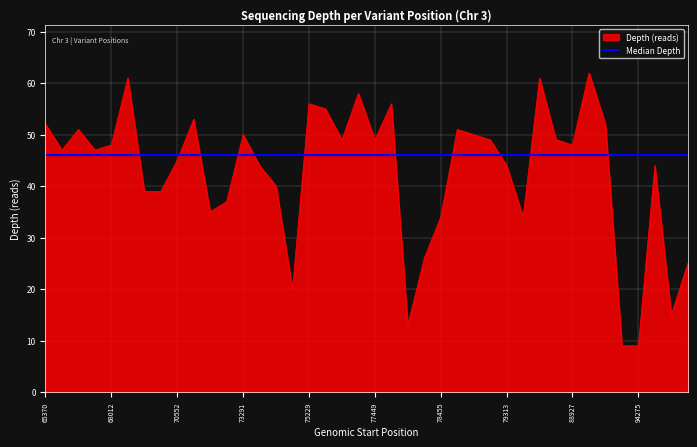

What is the difference between the maximum and minimum values in the Depth (reads) series?

53